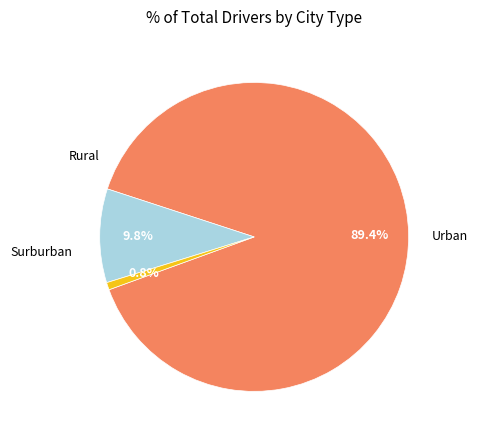

How many segments does this pie chart have?

3